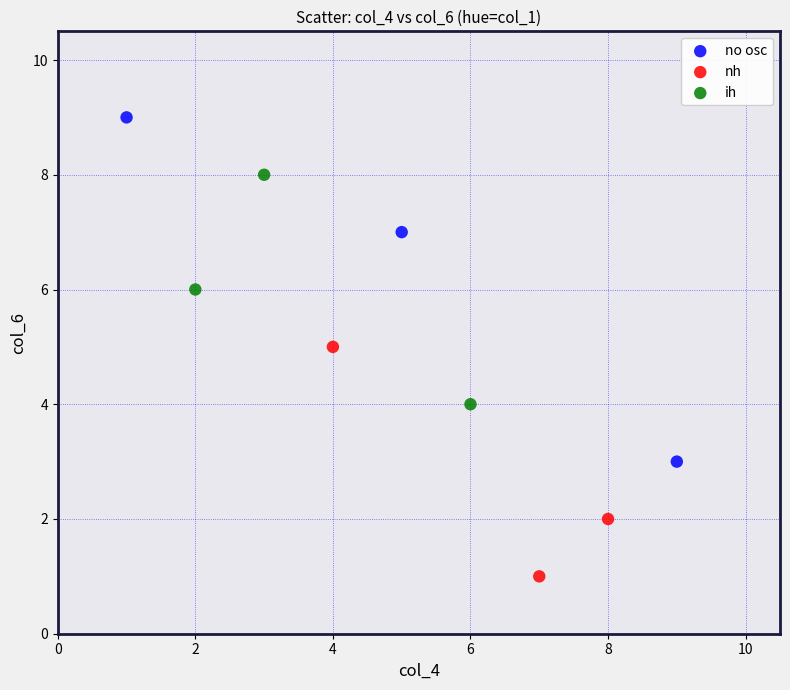

Which series reaches the minimum Y coordinate?

nh